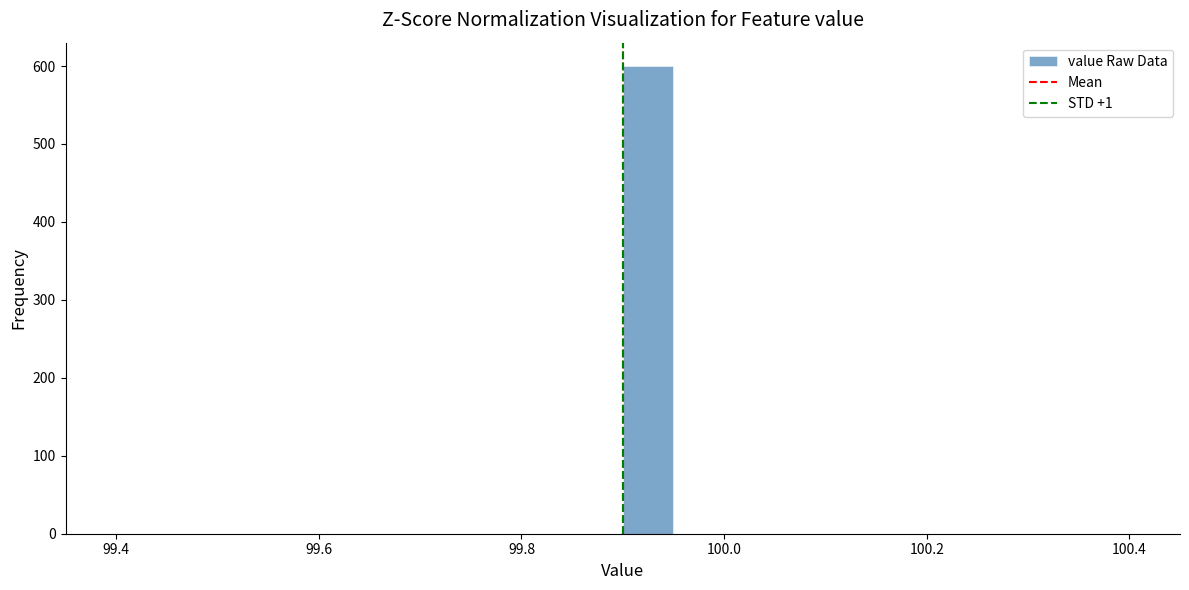

Read against the x-axis, roughly where is the centre of the tallest bar?

99.92